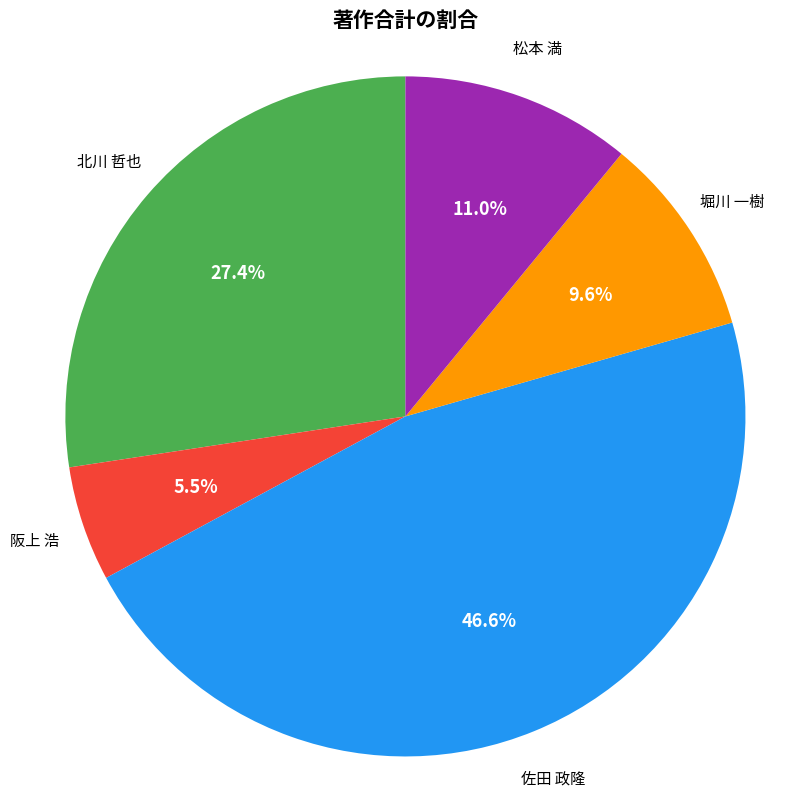

Between 堀川 一樹 and 松本 満, which is larger?

松本 満